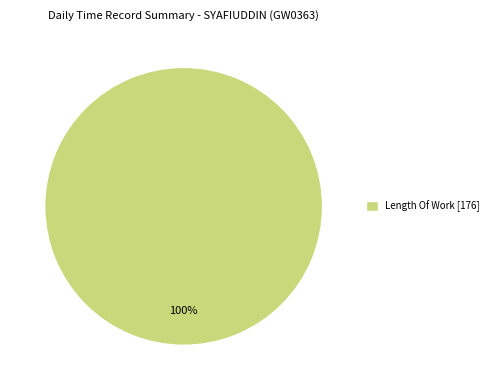

Which slice represents more than half of the pie?

Length Of Work [176]